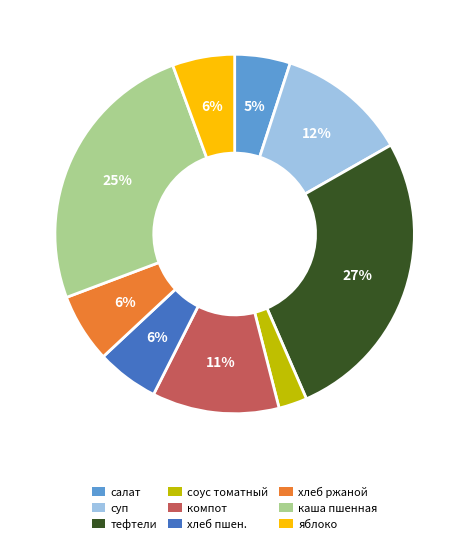

How many slices are in this pie chart?

9